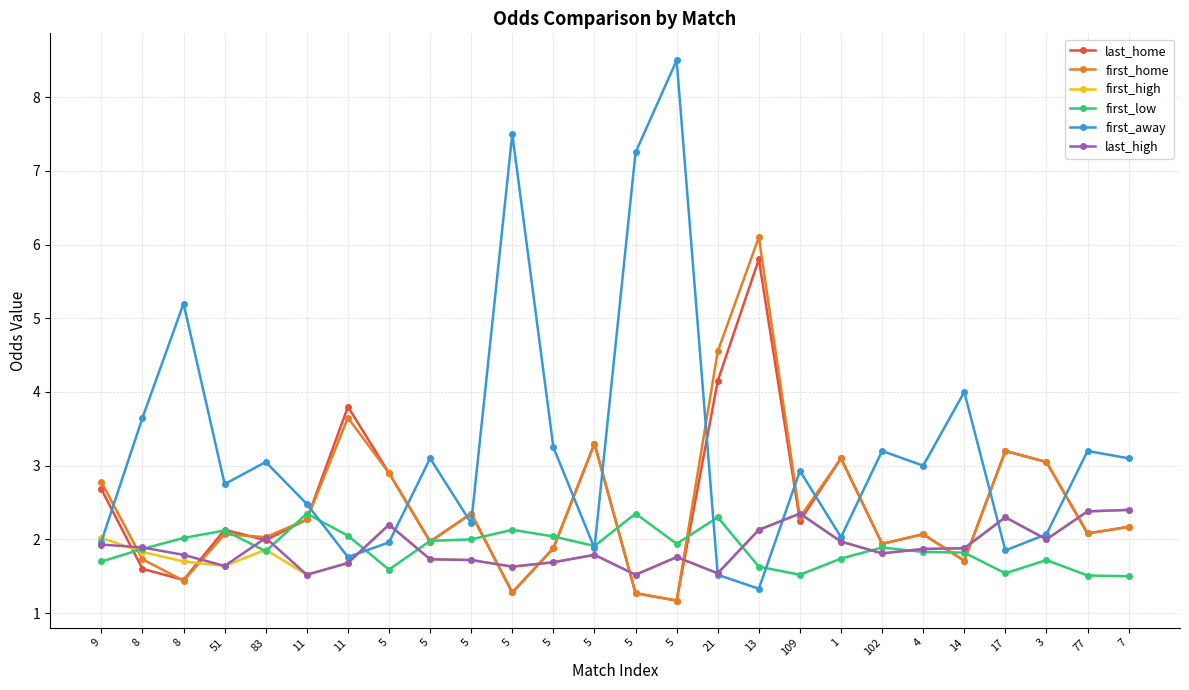

What is the difference between the maximum and minimum values in the last_high series?

0.9